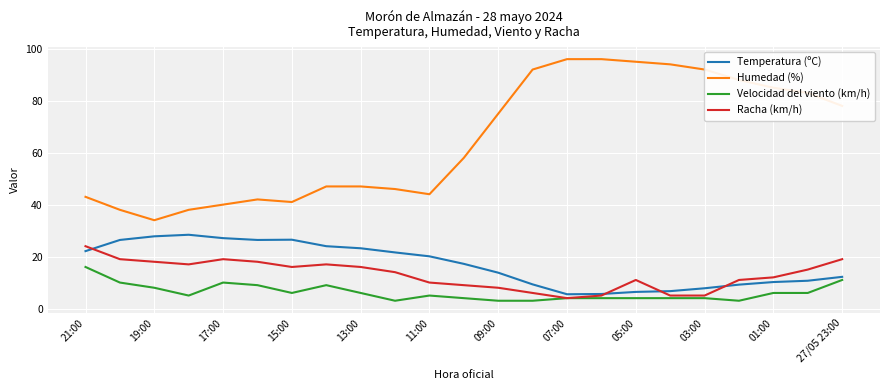

True or false: Humedad (%) and Velocidad del viento (km/h) intersect in this chart.

False